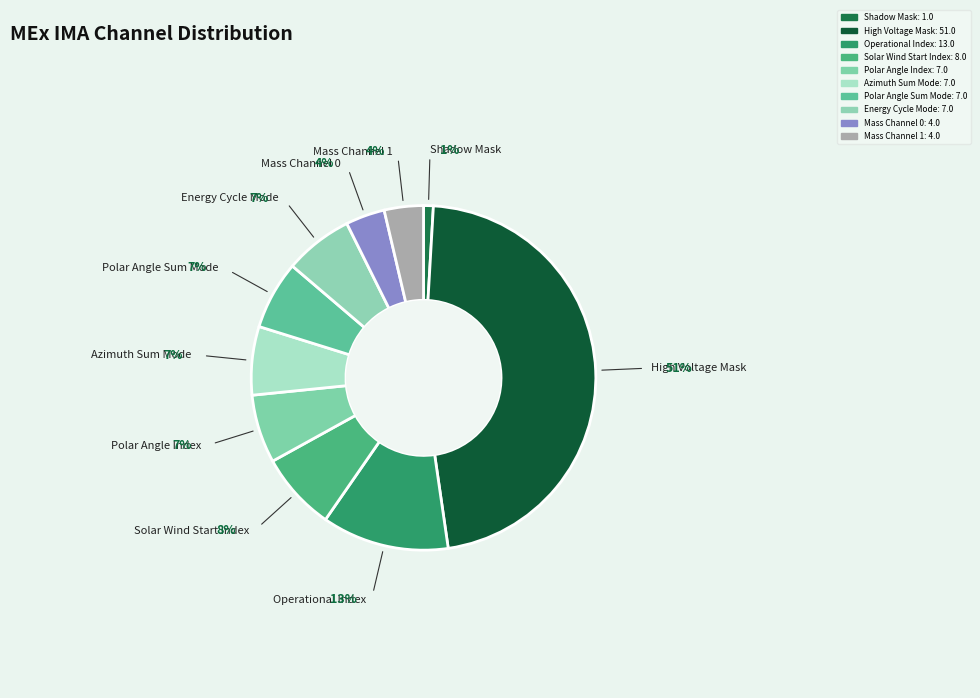

Does Operational Index account for over 50% of the chart?

No